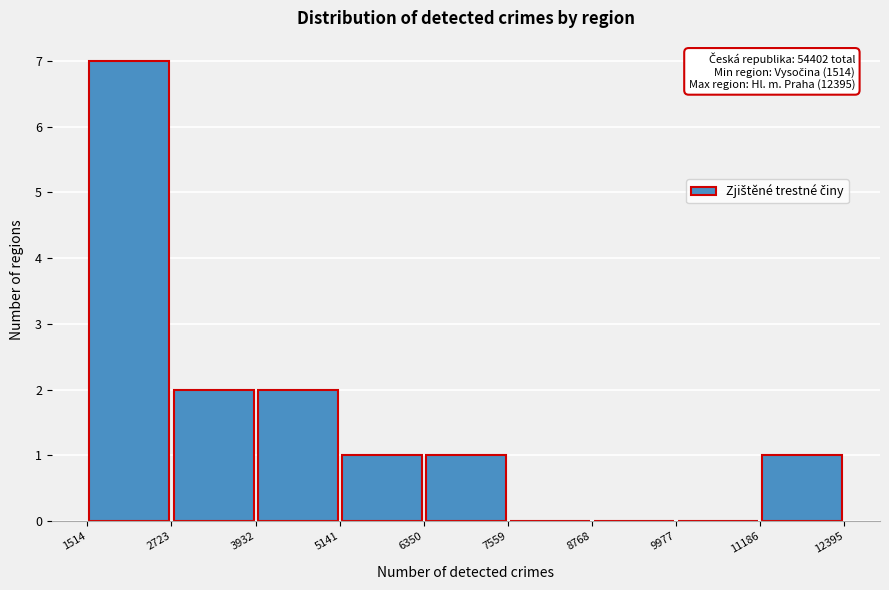

Which range on the x-axis has the tallest bar?

1514 to 2723